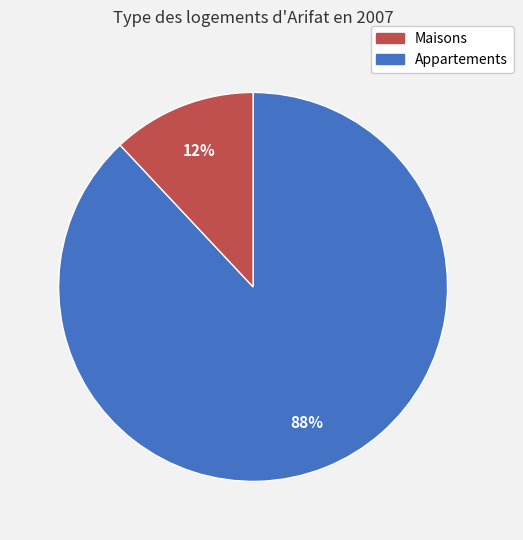

Is there any slice that represents more than half of the pie?

Yes